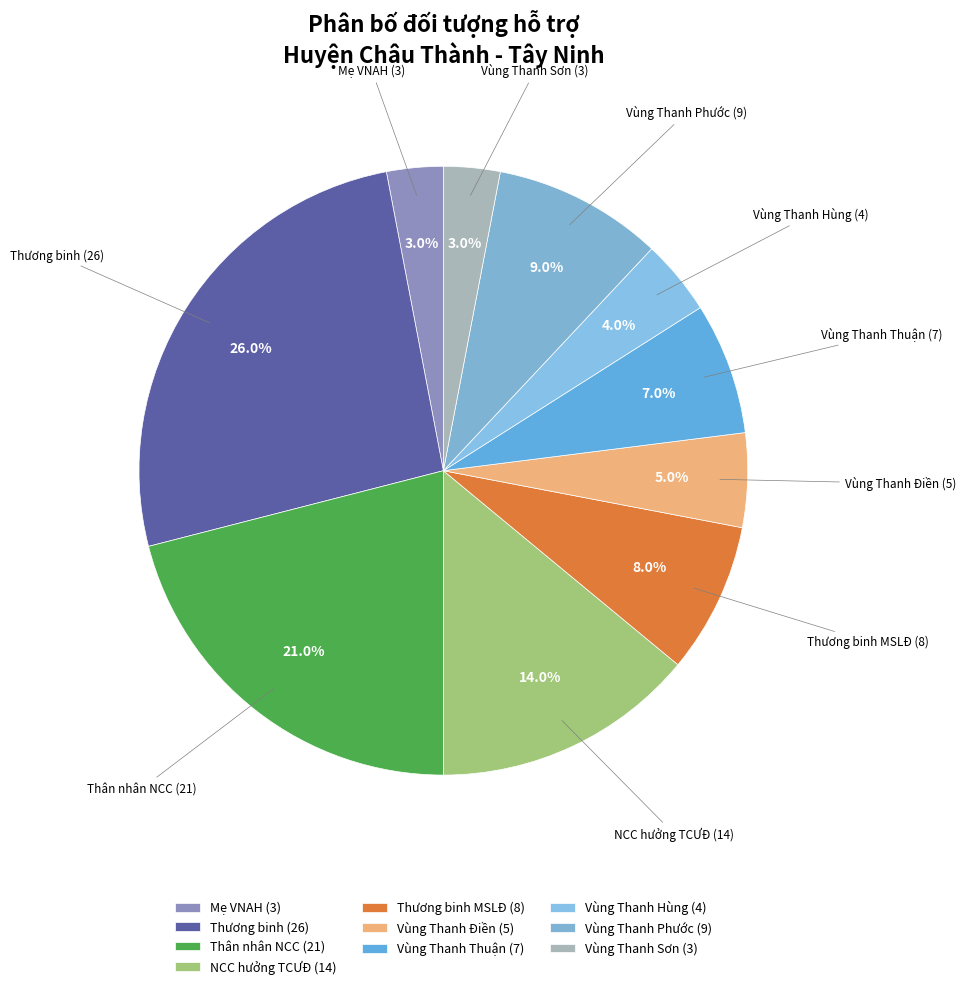

What is the largest slice in the pie chart?

Thương binh